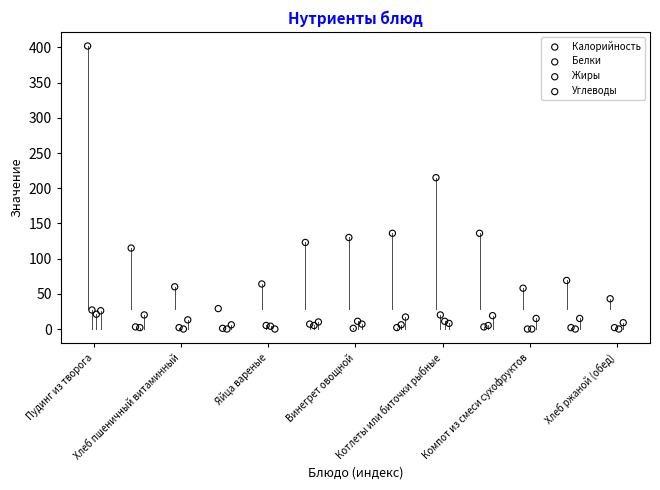

Which series has the largest Y range (max minus min)?

Калорийность